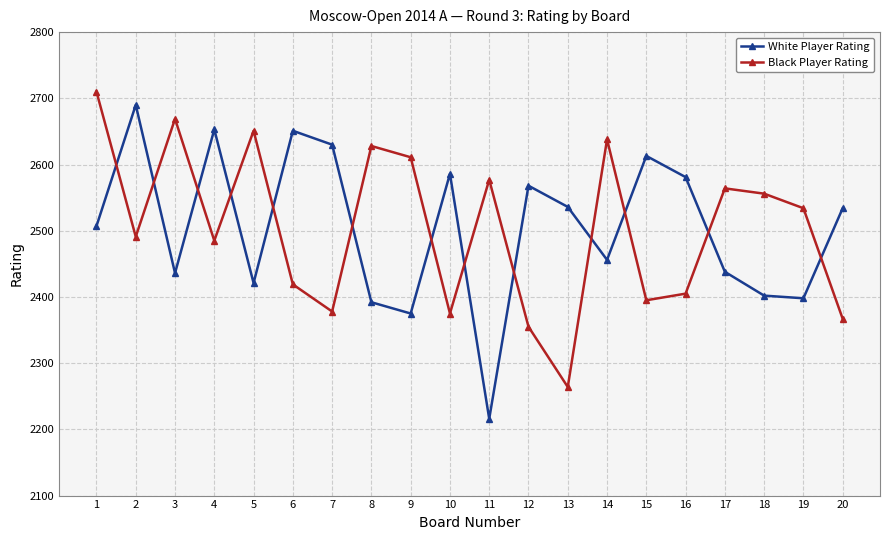

Which series changed the most between 2 and 20?

White Player Rating